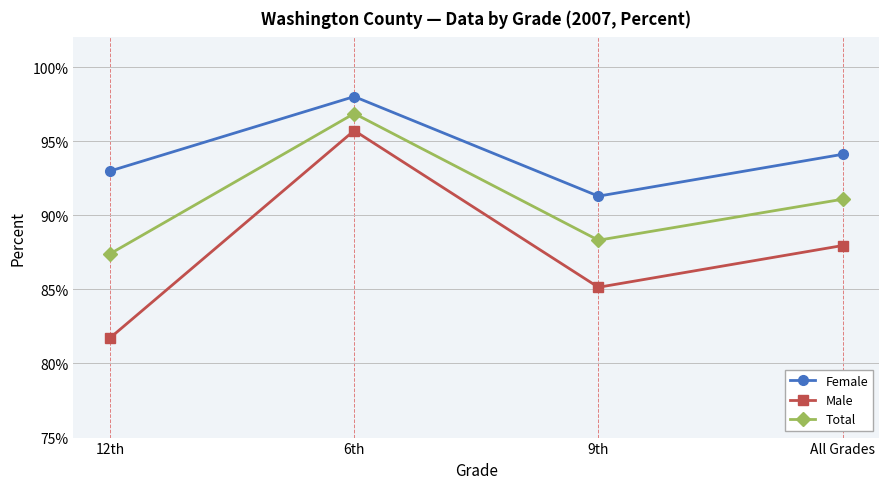

How many interior local peaks does the Total series have?

1